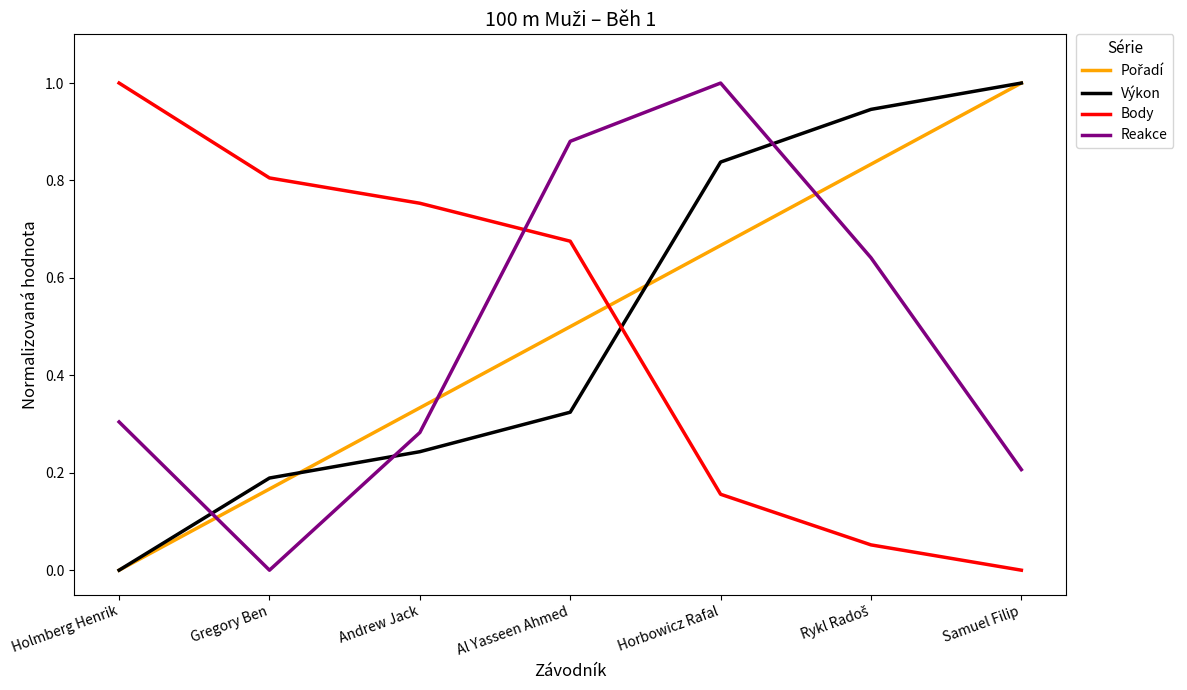

The Výkon series shows 0.4 at Andrew Jack. True or false?

False